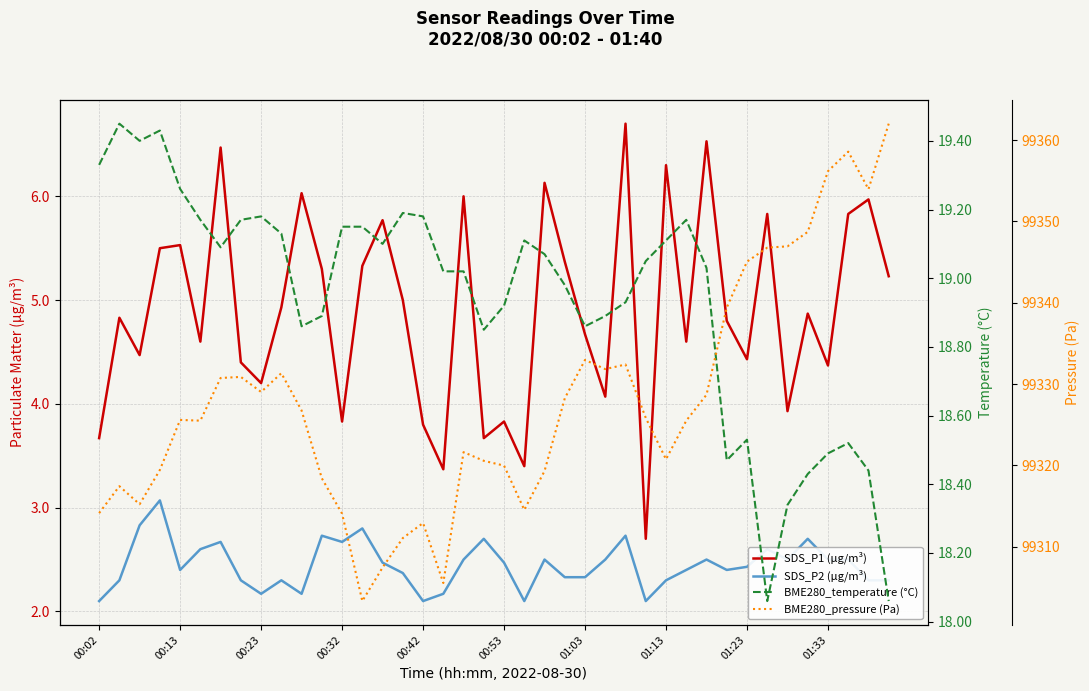

The BME280_temperature (°C) series shows 25.2 at 01:33. True or false?

False